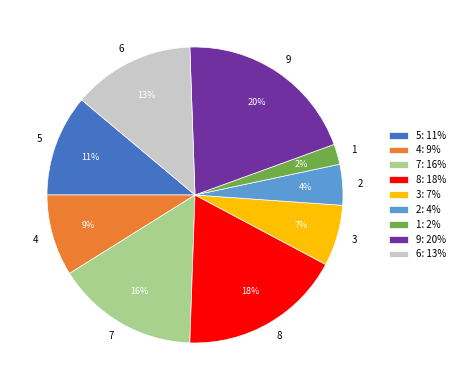

Rank the categories by value from highest to lowest.

9, 8, 7, 6, 5, 4, 3, 2, 1